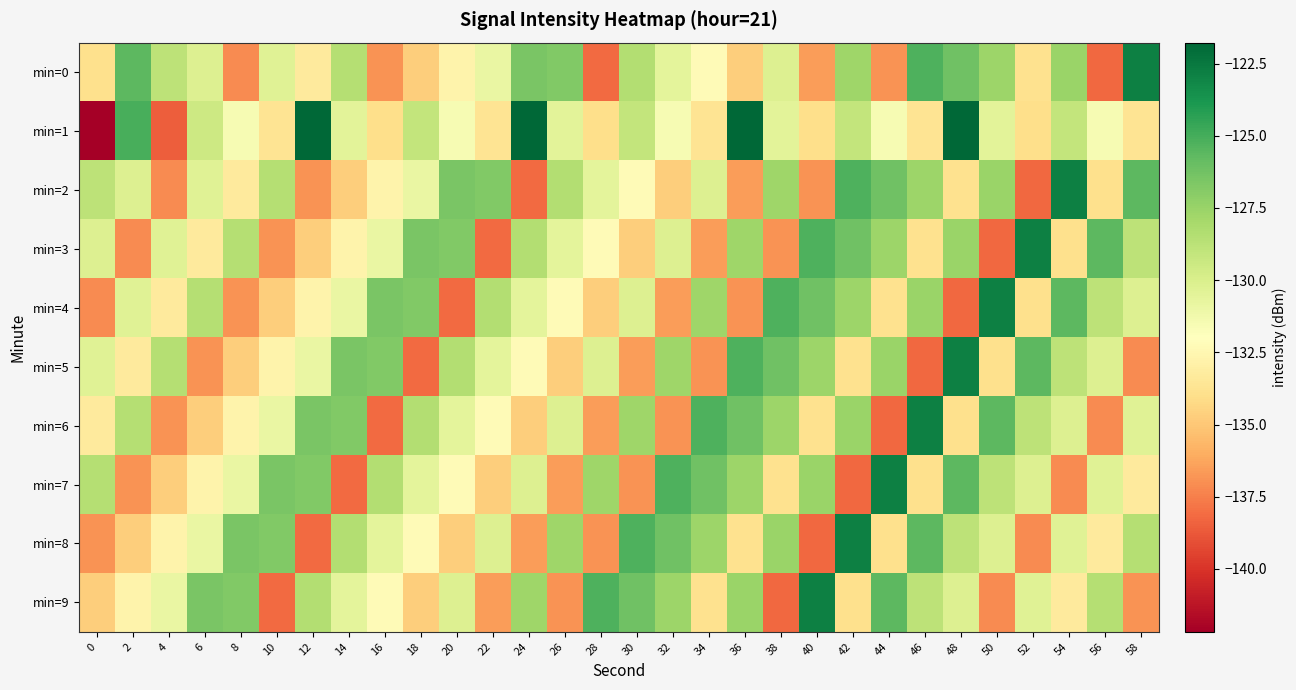

Reading right to left, list all the values displayed in this chart.

min=0: 58=-122.9	56=-138.3	54=-127.6	52=-133.8	50=-127.6	48=-126.2	46=-125.2	44=-136.9	42=-127.7	40=-136.6	38=-130.2	36=-134.8	34=-132.2	32=-130.6	30=-128.4	28=-138.1	26=-126.7	24=-126.5	22=-130.9	20=-132.7	18=-134.7	16=-136.9	14=-128.5	12=-133.3	10=-130.3	8=-137.1	6=-130.2	4=-128.8	2=-125.6	0=-133.9
min=1: 58=-133.7	56=-131.6	54=-129.1	52=-134.0	50=-130.5	48=-121.8	46=-133.7	44=-131.6	42=-129.1	40=-134.0	38=-130.5	36=-121.8	34=-133.7	32=-131.6	30=-129.1	28=-134.0	26=-130.5	24=-121.8	22=-133.7	20=-131.6	18=-129.1	16=-134.0	14=-130.5	12=-121.8	10=-133.7	8=-131.6	6=-129.5	4=-138.5	2=-125.1	0=-142.2
min=2: 58=-125.6	56=-133.9	54=-122.9	52=-138.3	50=-127.6	48=-133.8	46=-127.6	44=-126.2	42=-125.2	40=-136.9	38=-127.7	36=-136.6	34=-130.2	32=-134.8	30=-132.2	28=-130.6	26=-128.4	24=-138.1	22=-126.7	20=-126.5	18=-130.9	16=-132.7	14=-134.7	12=-136.9	10=-128.5	8=-133.3	6=-130.3	4=-137.1	2=-130.2	0=-128.8
min=3: 58=-128.8	56=-125.6	54=-133.9	52=-122.9	50=-138.3	48=-127.6	46=-133.8	44=-127.6	42=-126.2	40=-125.2	38=-136.9	36=-127.7	34=-136.6	32=-130.2	30=-134.8	28=-132.2	26=-130.6	24=-128.4	22=-138.1	20=-126.7	18=-126.5	16=-130.9	14=-132.7	12=-134.7	10=-136.9	8=-128.5	6=-133.3	4=-130.3	2=-137.1	0=-130.2
min=4: 58=-130.2	56=-128.8	54=-125.6	52=-133.9	50=-122.9	48=-138.3	46=-127.6	44=-133.8	42=-127.6	40=-126.2	38=-125.2	36=-136.9	34=-127.7	32=-136.6	30=-130.2	28=-134.8	26=-132.2	24=-130.6	22=-128.4	20=-138.1	18=-126.7	16=-126.5	14=-130.9	12=-132.7	10=-134.7	8=-136.9	6=-128.5	4=-133.3	2=-130.3	0=-137.1
min=5: 58=-137.1	56=-130.2	54=-128.8	52=-125.6	50=-133.9	48=-122.9	46=-138.3	44=-127.6	42=-133.8	40=-127.6	38=-126.2	36=-125.2	34=-136.9	32=-127.7	30=-136.6	28=-130.2	26=-134.8	24=-132.2	22=-130.6	20=-128.4	18=-138.1	16=-126.7	14=-126.5	12=-130.9	10=-132.7	8=-134.7	6=-136.9	4=-128.5	2=-133.3	0=-130.3
min=6: 58=-130.3	56=-137.1	54=-130.2	52=-128.8	50=-125.6	48=-133.9	46=-122.9	44=-138.3	42=-127.6	40=-133.8	38=-127.6	36=-126.2	34=-125.2	32=-136.9	30=-127.7	28=-136.6	26=-130.2	24=-134.8	22=-132.2	20=-130.6	18=-128.4	16=-138.1	14=-126.7	12=-126.5	10=-130.9	8=-132.7	6=-134.7	4=-136.9	2=-128.5	0=-133.3
min=7: 58=-133.3	56=-130.3	54=-137.1	52=-130.2	50=-128.8	48=-125.6	46=-133.9	44=-122.9	42=-138.3	40=-127.6	38=-133.8	36=-127.6	34=-126.2	32=-125.2	30=-136.9	28=-127.7	26=-136.6	24=-130.2	22=-134.8	20=-132.2	18=-130.6	16=-128.4	14=-138.1	12=-126.7	10=-126.5	8=-130.9	6=-132.7	4=-134.7	2=-136.9	0=-128.5
min=8: 58=-128.5	56=-133.3	54=-130.3	52=-137.1	50=-130.2	48=-128.8	46=-125.6	44=-133.9	42=-122.9	40=-138.3	38=-127.6	36=-133.8	34=-127.6	32=-126.2	30=-125.2	28=-136.9	26=-127.7	24=-136.6	22=-130.2	20=-134.8	18=-132.2	16=-130.6	14=-128.4	12=-138.1	10=-126.7	8=-126.5	6=-130.9	4=-132.7	2=-134.7	0=-136.9
min=9: 58=-136.9	56=-128.5	54=-133.3	52=-130.3	50=-137.1	48=-130.2	46=-128.8	44=-125.6	42=-133.9	40=-122.9	38=-138.3	36=-127.6	34=-133.8	32=-127.6	30=-126.2	28=-125.2	26=-136.9	24=-127.7	22=-136.6	20=-130.2	18=-134.8	16=-132.2	14=-130.6	12=-128.4	10=-138.1	8=-126.7	6=-126.5	4=-130.9	2=-132.7	0=-134.7